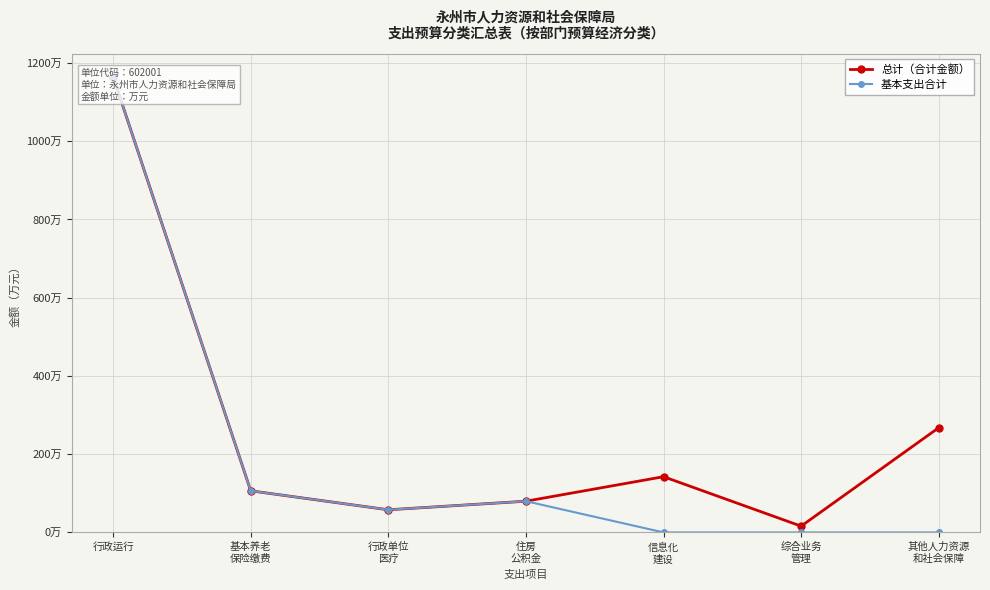

True or false: 总计（合计金额） and 基本支出合计 cross at least once.

False